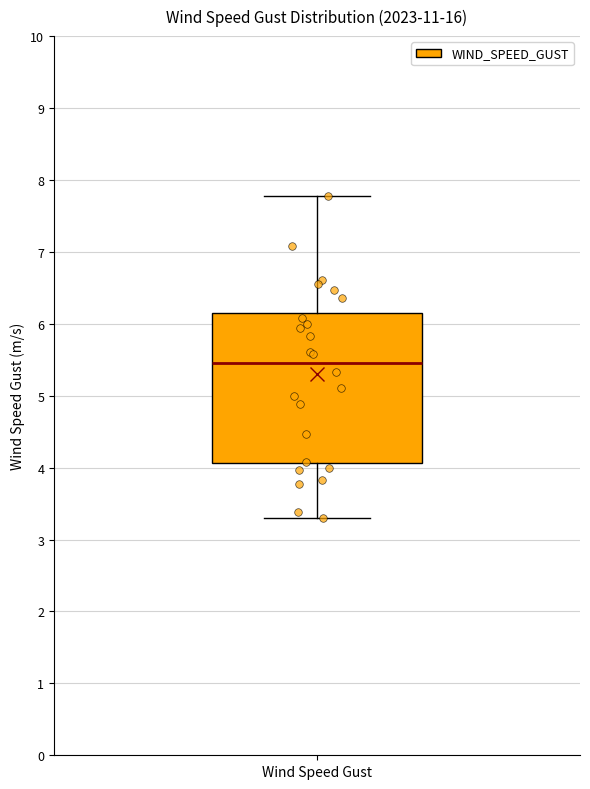

Transcribe this box plot: give where the median line is, the range the box spans, and where the two whiskers end, as read against the y-axis. The values are not printed on the chart, so give them approximately, as read against the axis.

median 5.5, box 4.1 to 6.2, whiskers 3.3 to 7.8